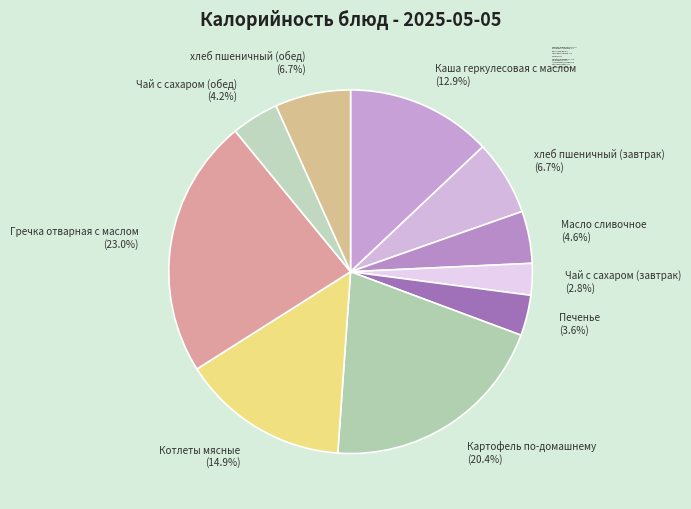

Count the number of slices in the pie.

10